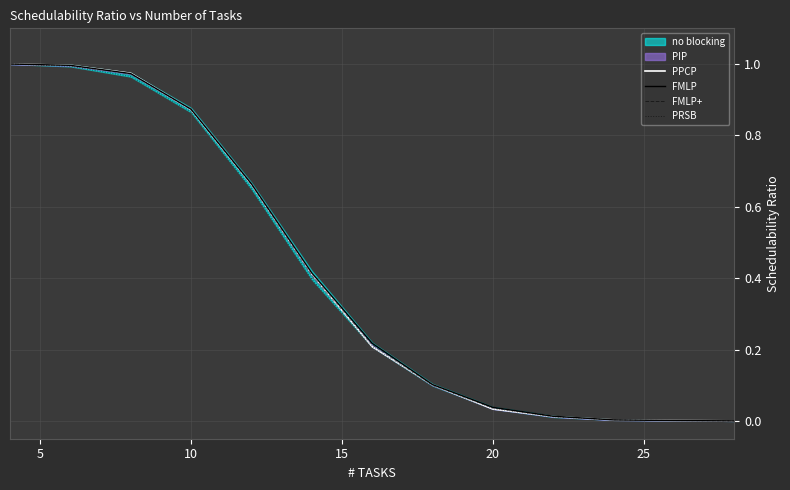

True or false: FMLP+ and FMLP cross at least once.

False